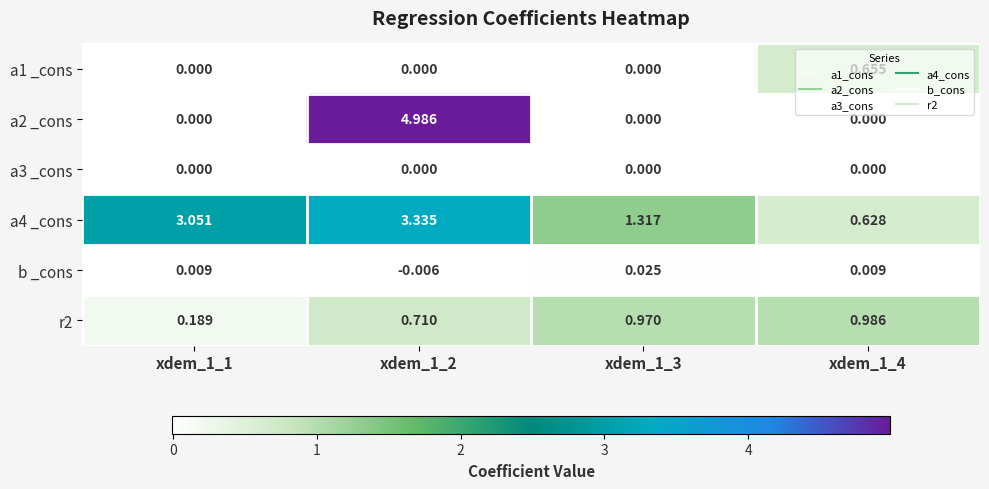

Is the value of r2 at xdem_1_2 greater than the value of a1 _cons at xdem_1_4?

Yes